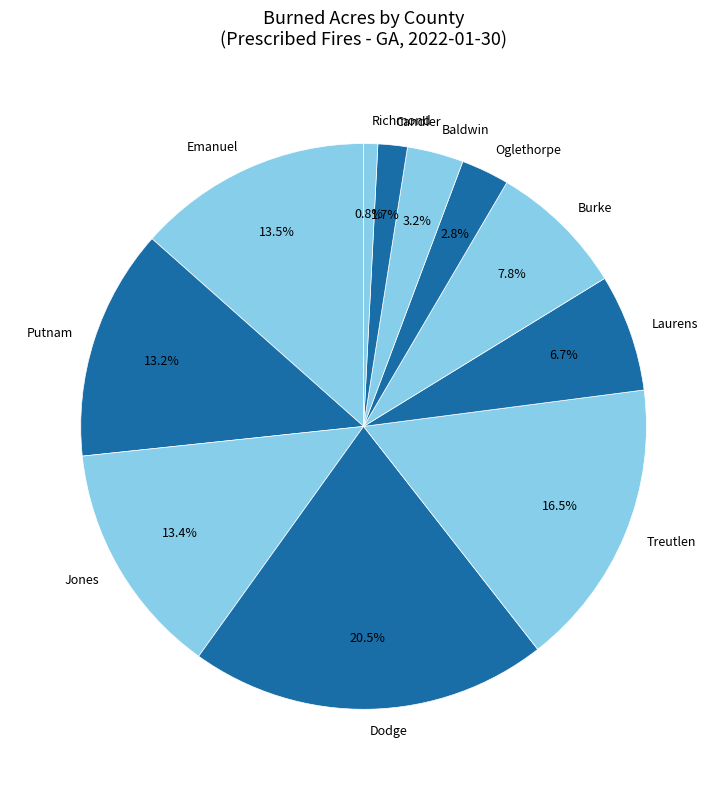

Which category has the biggest portion of the pie?

Dodge